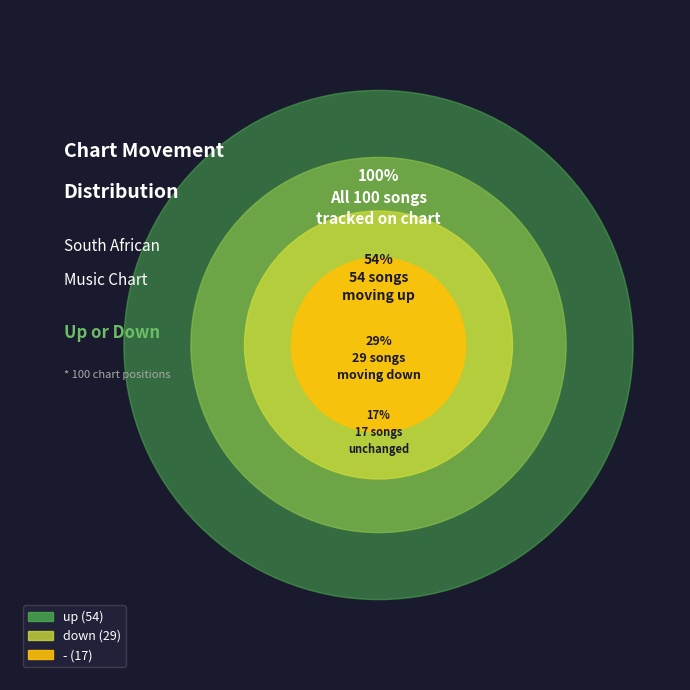

Rank the categories by value from lowest to highest.

-, down, up